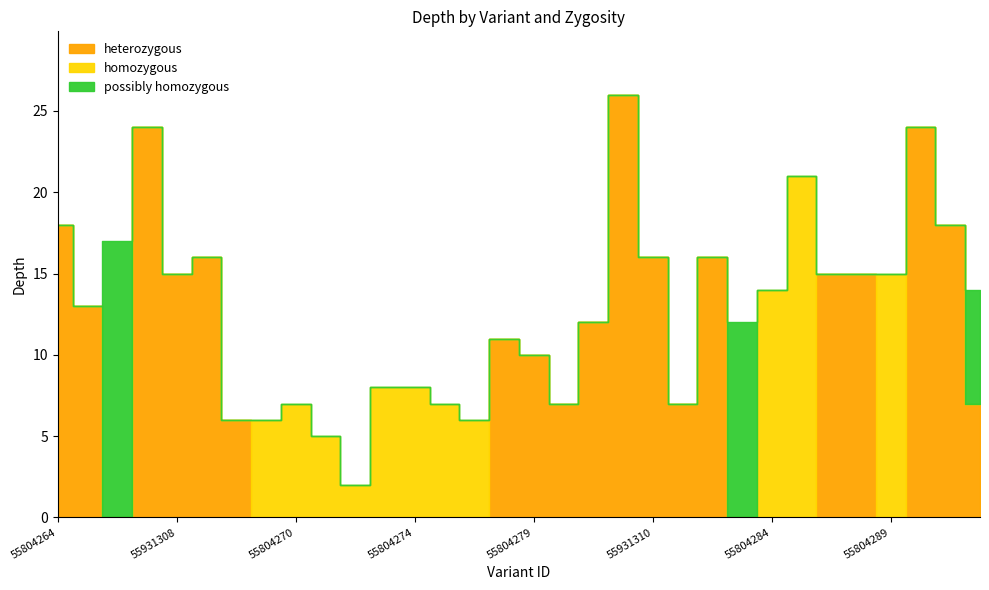

Which category has the lowest value in the heterozygous series?

55931304